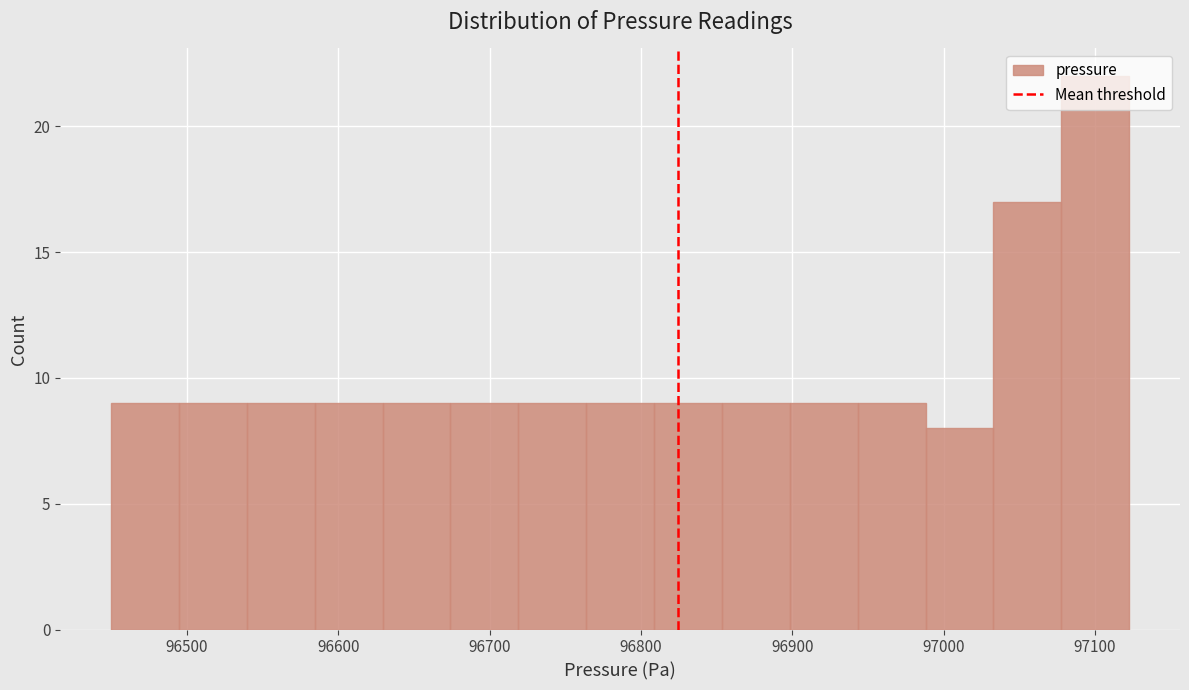

What is the height of the bar covering 96630 to 96670 on the x-axis? Neither the bar edges nor the heights are printed on the chart, so give them approximately, as read against the axes.

9